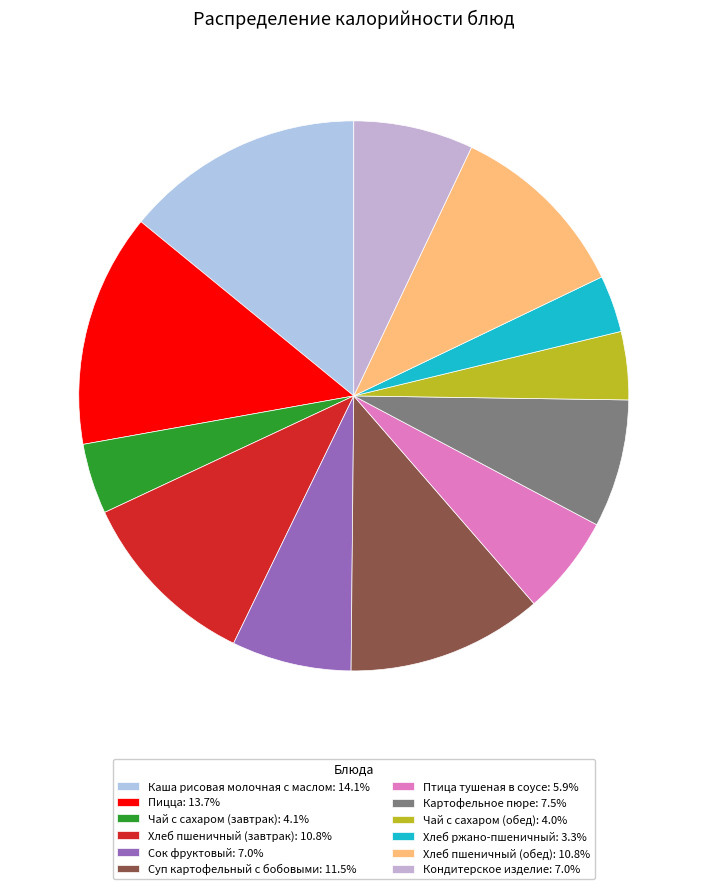

To the nearest percent, what is the average slice percentage?

8%